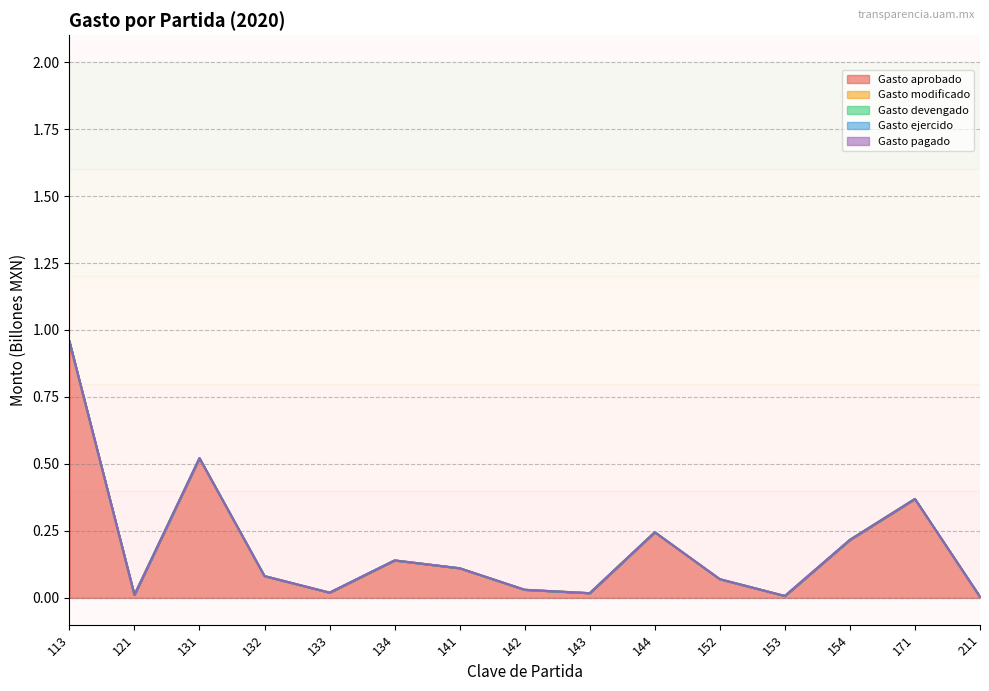

Reading left to right, transcribe all the data shown in this chart.

Gasto aprobado: 1.0	0.0	0.5	0.1	0.0	0.1	0.1	0.0	0.0	0.2	0.1	0.0	0.2	0.4	0.0
Gasto modificado: 1.0	0.0	0.5	0.1	0.0	0.1	0.1	0.0	0.0	0.2	0.1	0.0	0.2	0.4	0.0
Gasto devengado: 1.0	0.0	0.5	0.1	0.0	0.1	0.1	0.0	0.0	0.2	0.1	0.0	0.2	0.4	0.0
Gasto ejercido: 1.0	0.0	0.5	0.1	0.0	0.1	0.1	0.0	0.0	0.2	0.1	0.0	0.2	0.4	0.0
Gasto pagado: 1.0	0.0	0.5	0.1	0.0	0.1	0.1	0.0	0.0	0.2	0.1	0.0	0.2	0.4	0.0